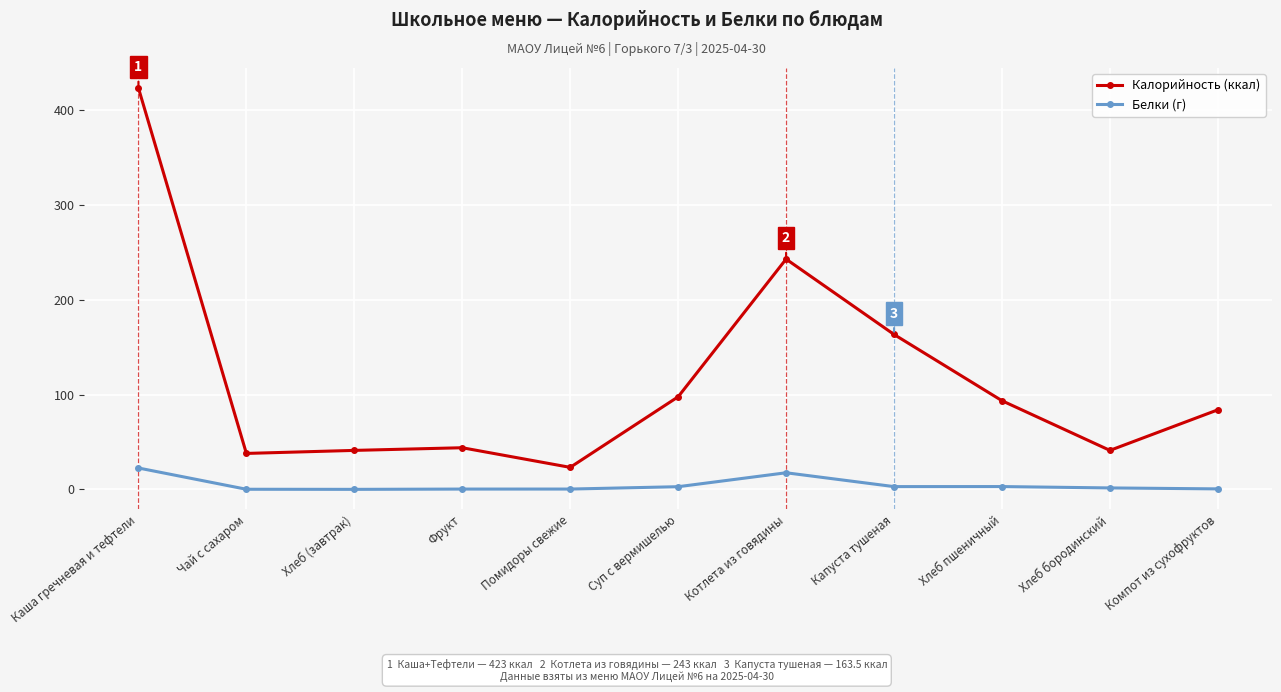

What is the label of the 6th point from the right?

Суп с вермишелью